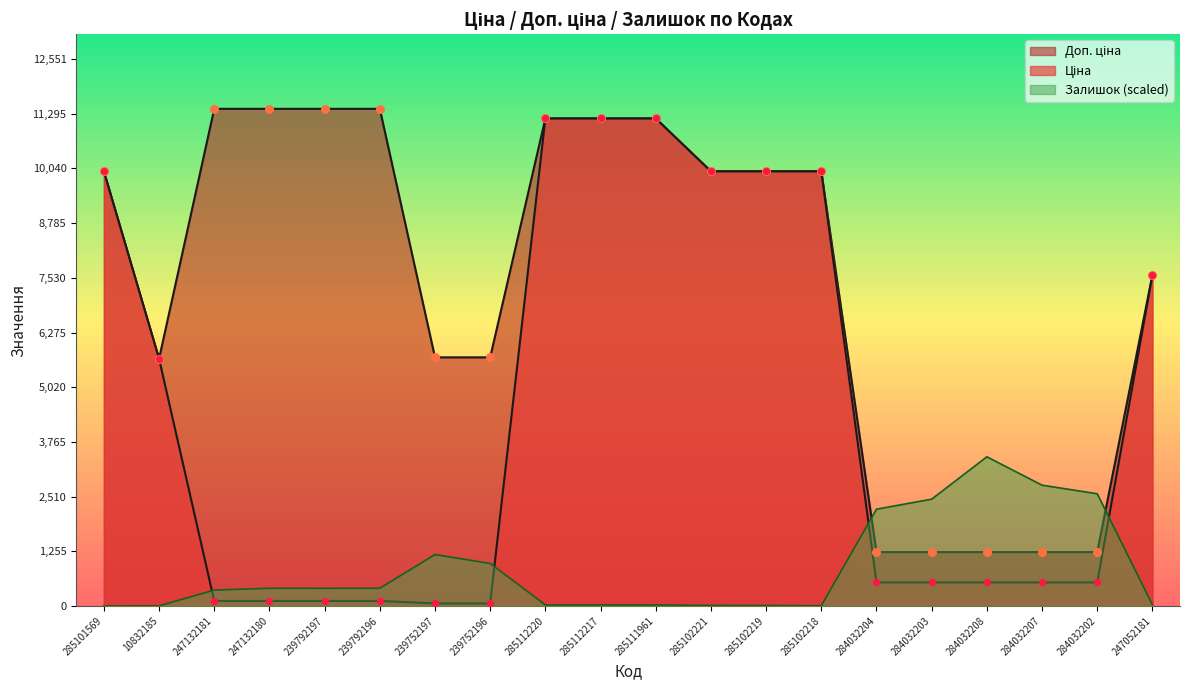

Which series has the largest total across all categories?

Доп. ціна